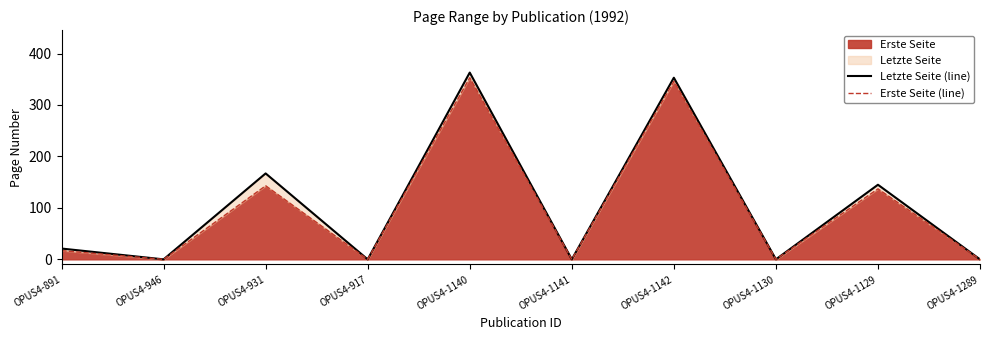

What is the average value of the Erste Seite (line) series?

100